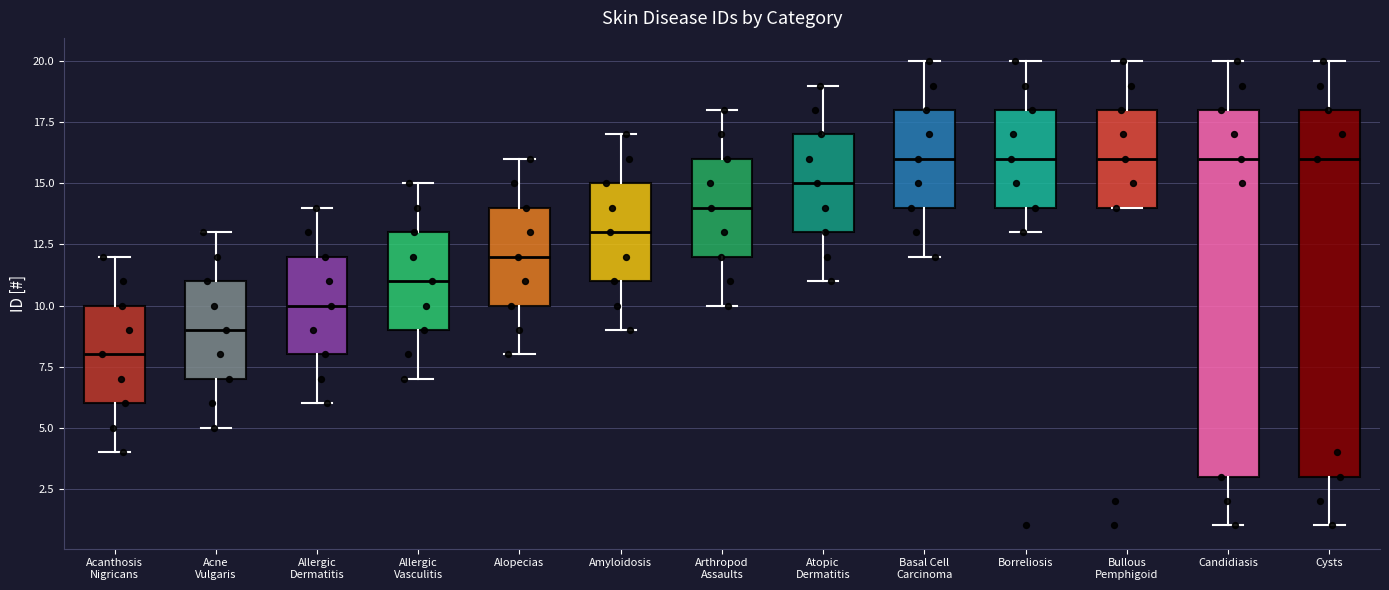

Where is the lower edge of the box for Allergic Vasculitis on the y-axis? The values are not printed on the chart, so give them approximately, as read against the axis.

9